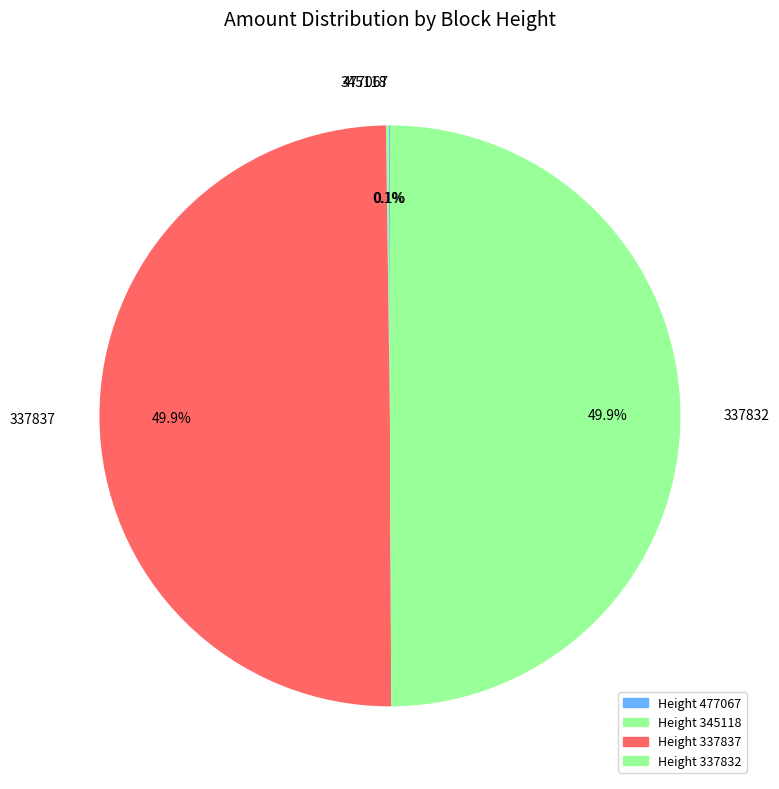

What is the total percentage of 337837 and 337832?

99.8%